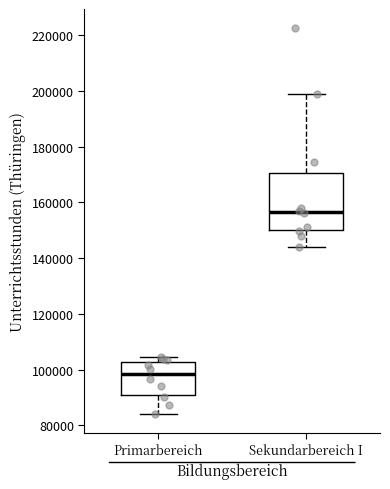

Which box is the tallest, from its lower edge to its upper edge?

Sekundarbereich I